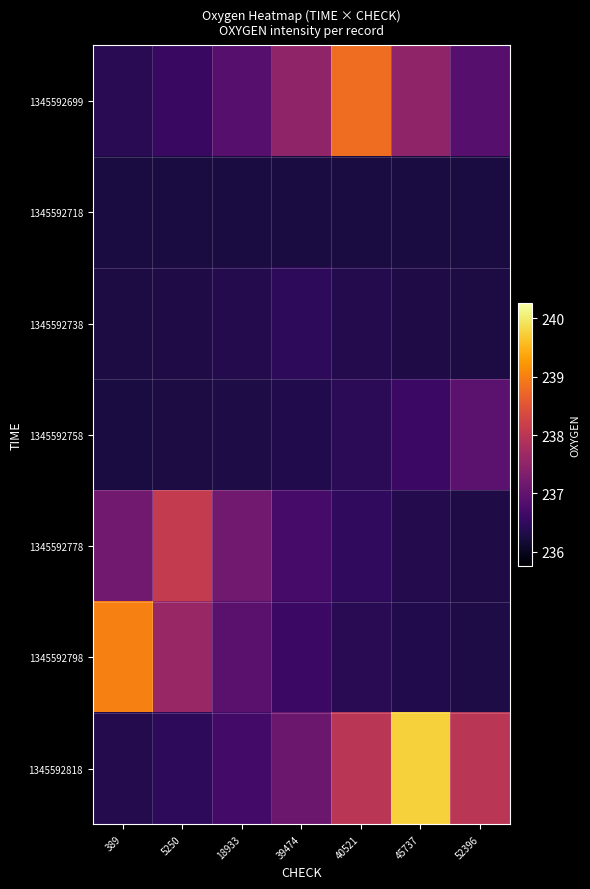

Rank the series by their maximum value, from lowest to highest.

1345592718, 1345592738, 1345592758, 1345592778, 1345592699, 1345592798, 1345592818